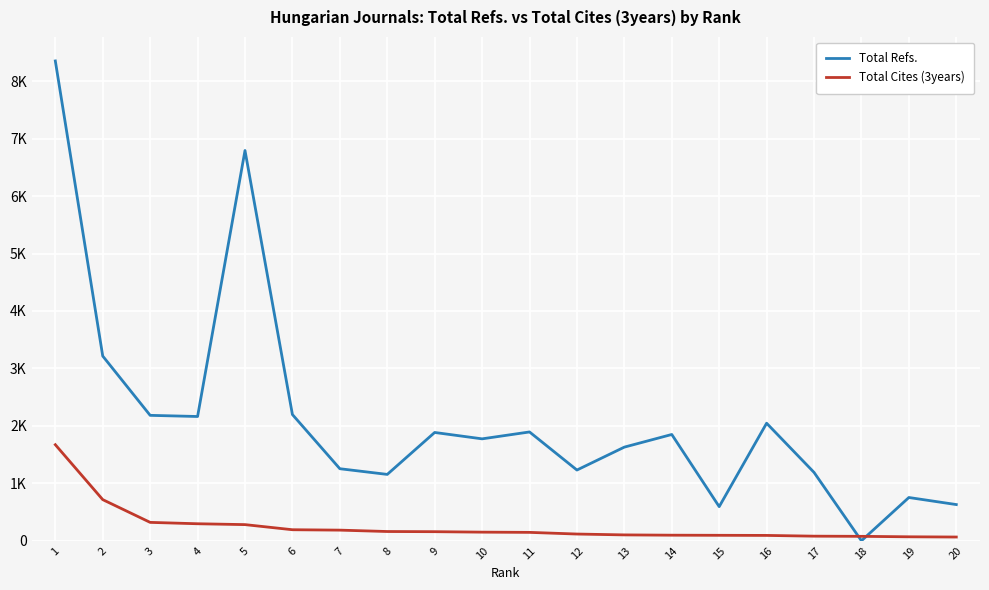

True or false: Total Cites (3years) has a value of 44 at 6.

False